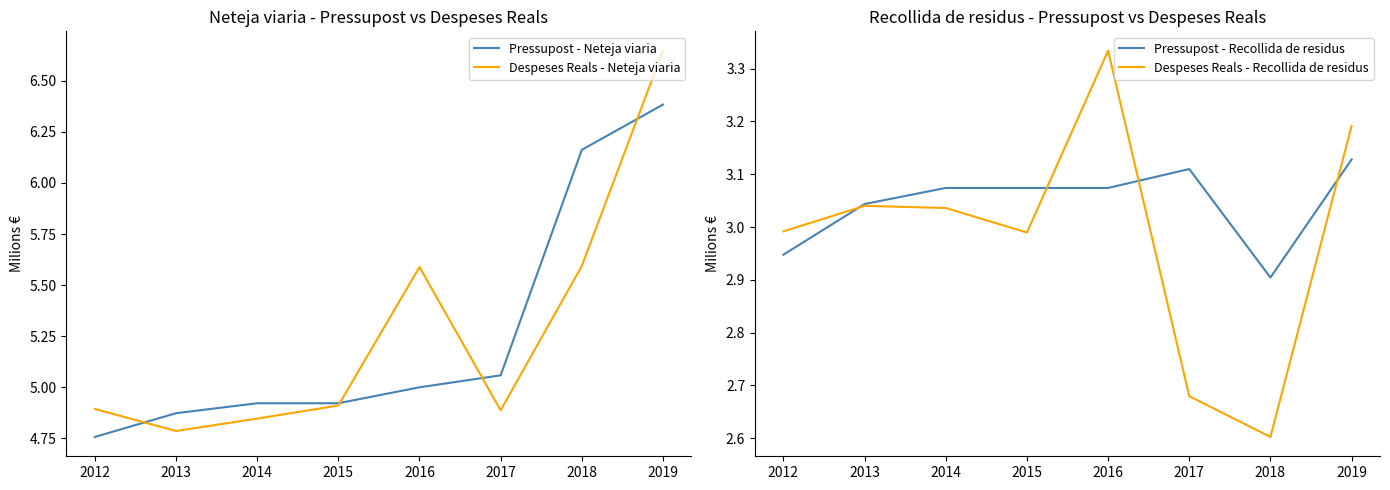

What is the sum of all Pressupost - Recollida de residus values?

24.4